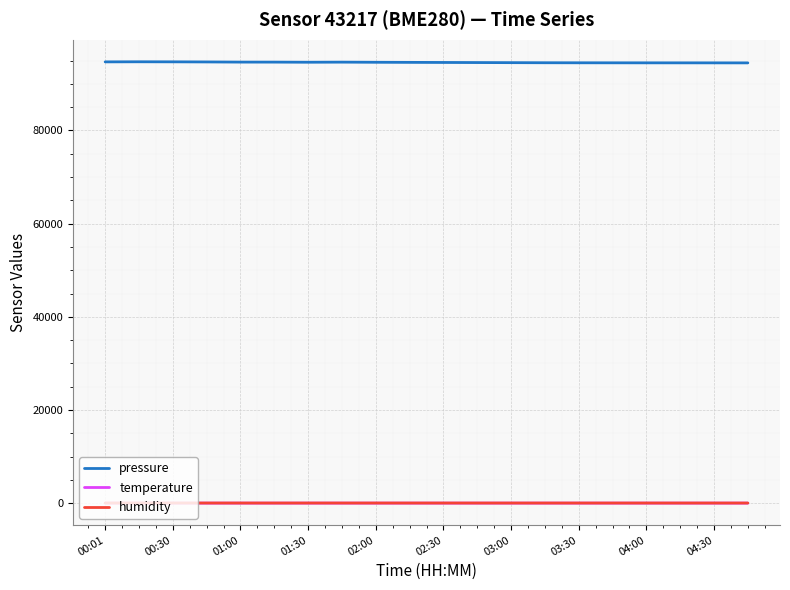

How many categories are shown in the chart?

20